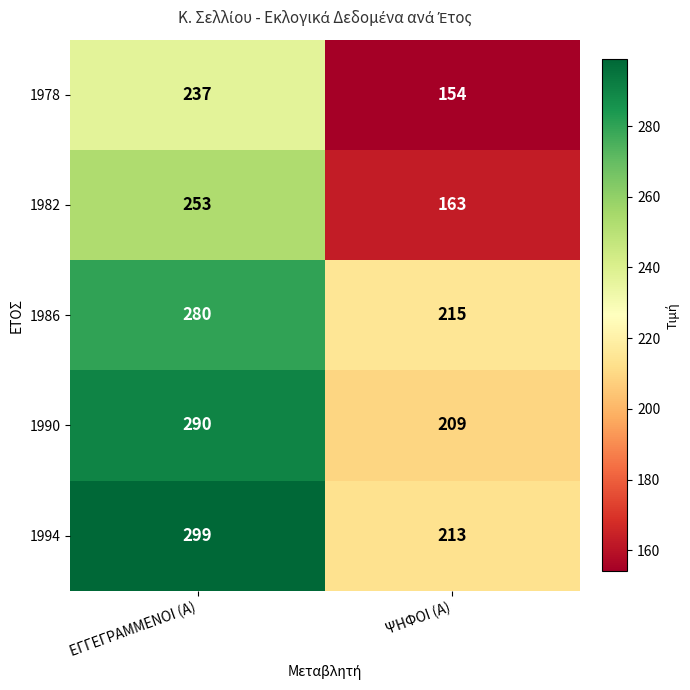

Reading left to right, list all the values displayed in this chart.

1978: ΕΓΓΕΓΡΑΜΜΕΝΟΙ (Α)=237	ΨΗΦΟΙ (Α)=154
1982: ΕΓΓΕΓΡΑΜΜΕΝΟΙ (Α)=253	ΨΗΦΟΙ (Α)=163
1986: ΕΓΓΕΓΡΑΜΜΕΝΟΙ (Α)=280	ΨΗΦΟΙ (Α)=215
1990: ΕΓΓΕΓΡΑΜΜΕΝΟΙ (Α)=290	ΨΗΦΟΙ (Α)=209
1994: ΕΓΓΕΓΡΑΜΜΕΝΟΙ (Α)=299	ΨΗΦΟΙ (Α)=213